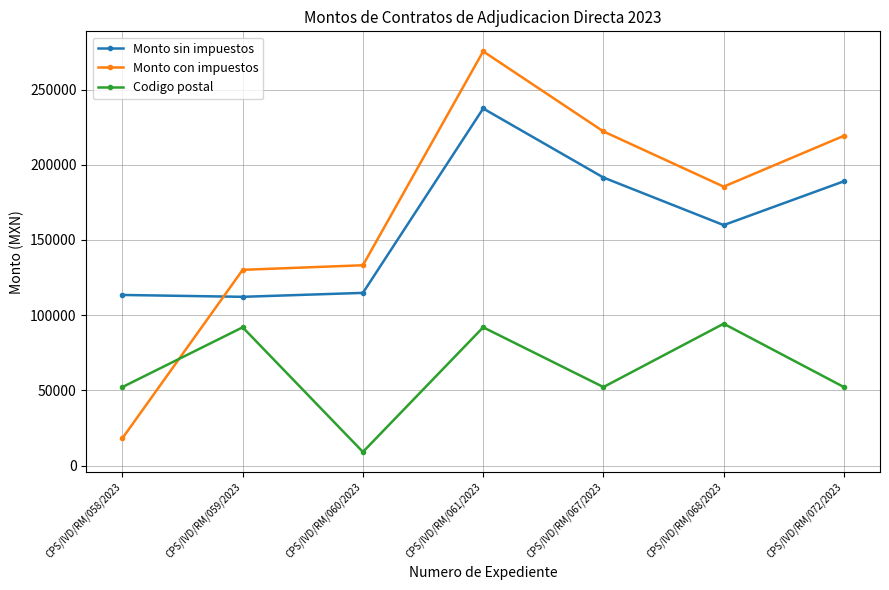

At CPS/IVD/RM/072/2023, list the series in order from largest to smallest.

Monto con impuestos, Monto sin impuestos, Codigo postal